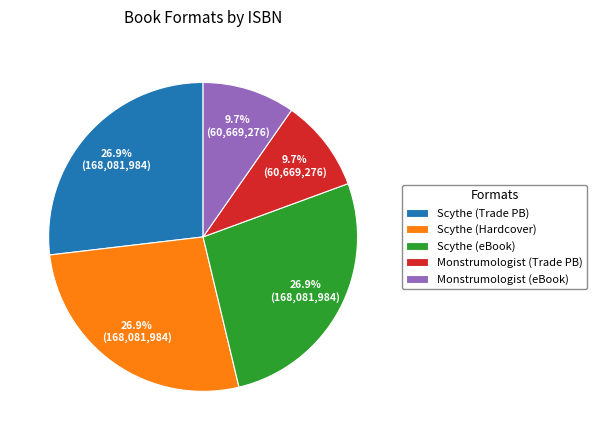

What percentage do Monstrumologist (Trade PB) and Scythe (Hardcover) together represent?

36.6%